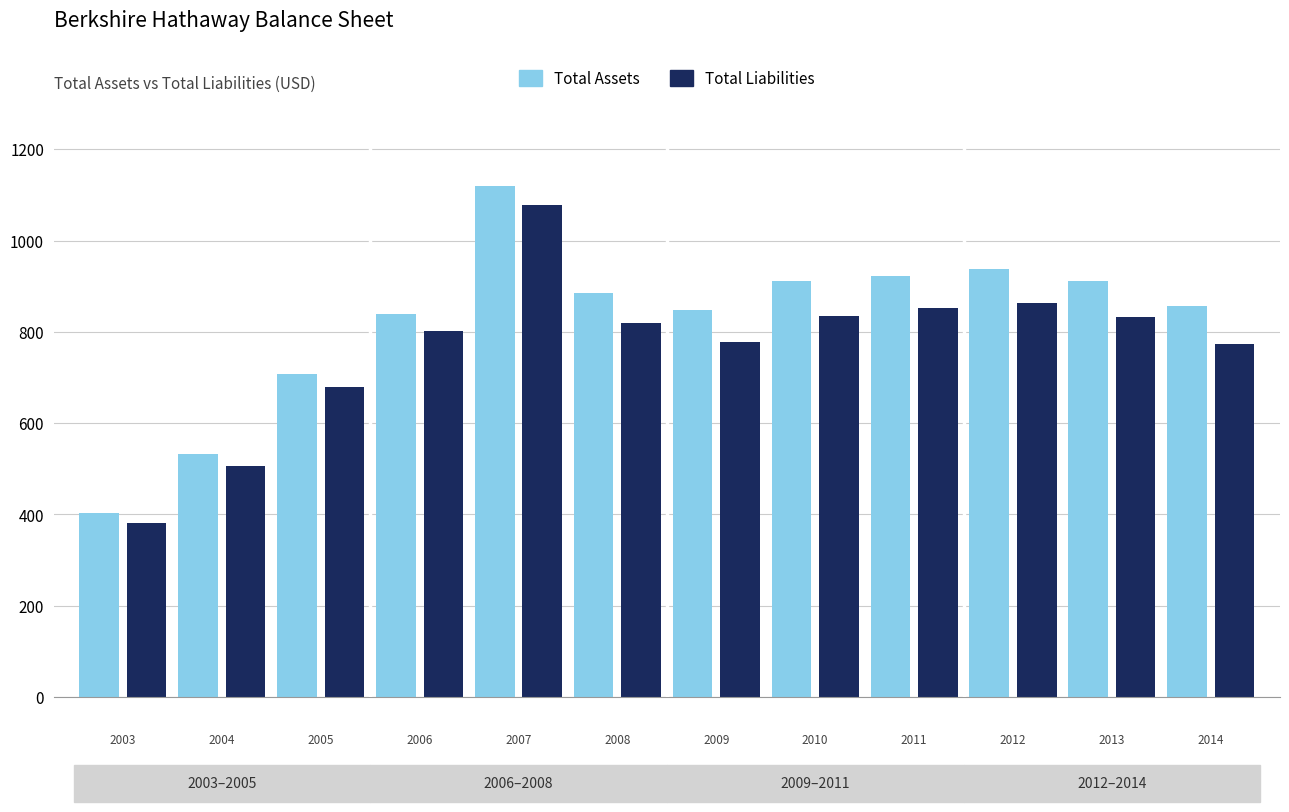

Which series has the largest total across all categories?

Total Assets